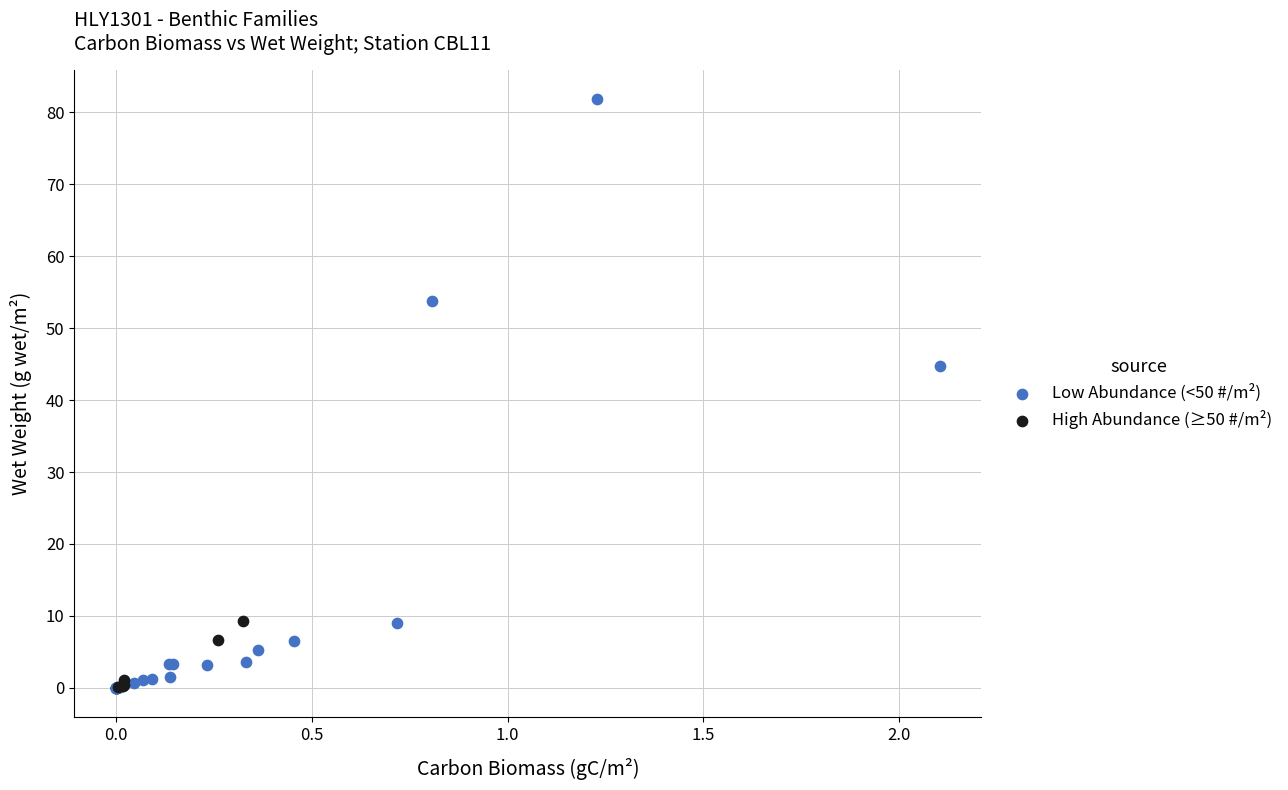

Which series reaches the maximum Y coordinate?

Low Abundance (<50 #/m²)